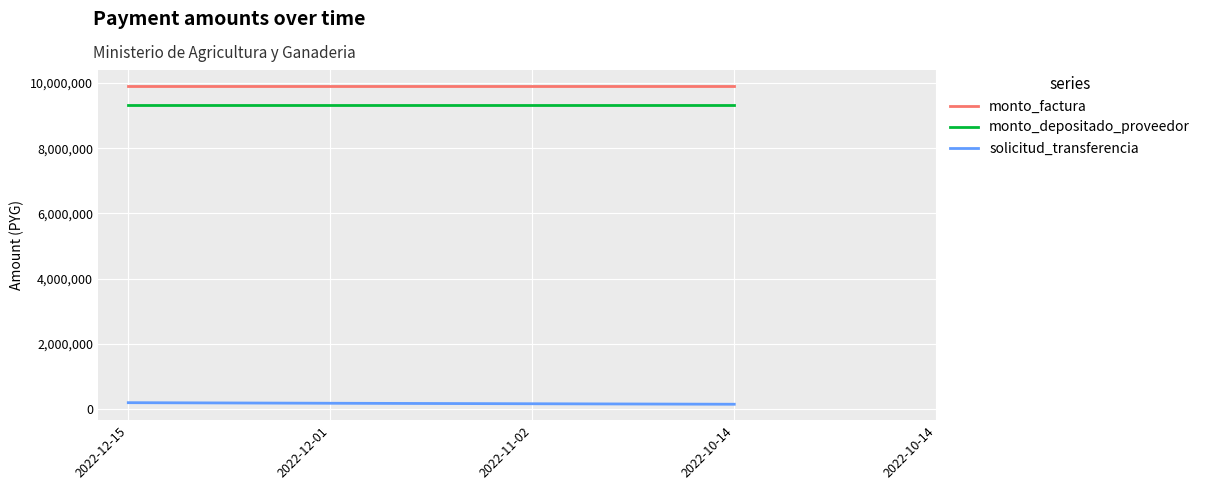

At which category is the sum across all series the highest?

2022-12-15